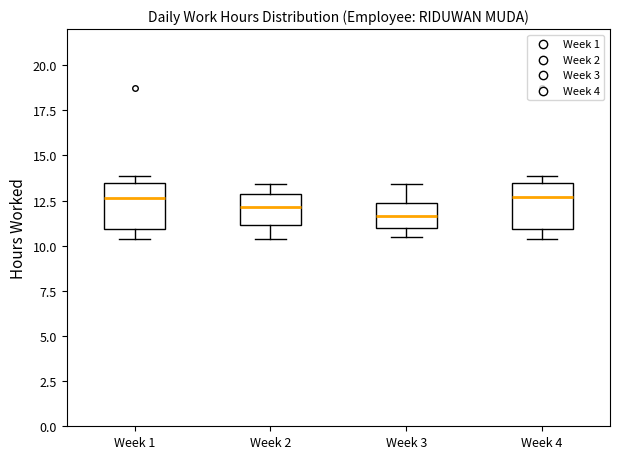

Where does the lower whisker of the box for Week 4 end on the y-axis? The values are not printed on the chart, so give them approximately, as read against the axis.

10.5